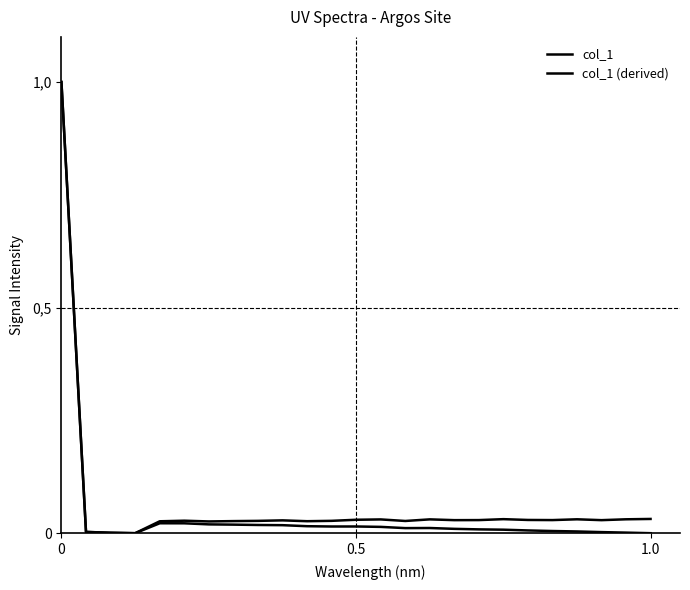

At how many categories does at least one series exceed 0?

24